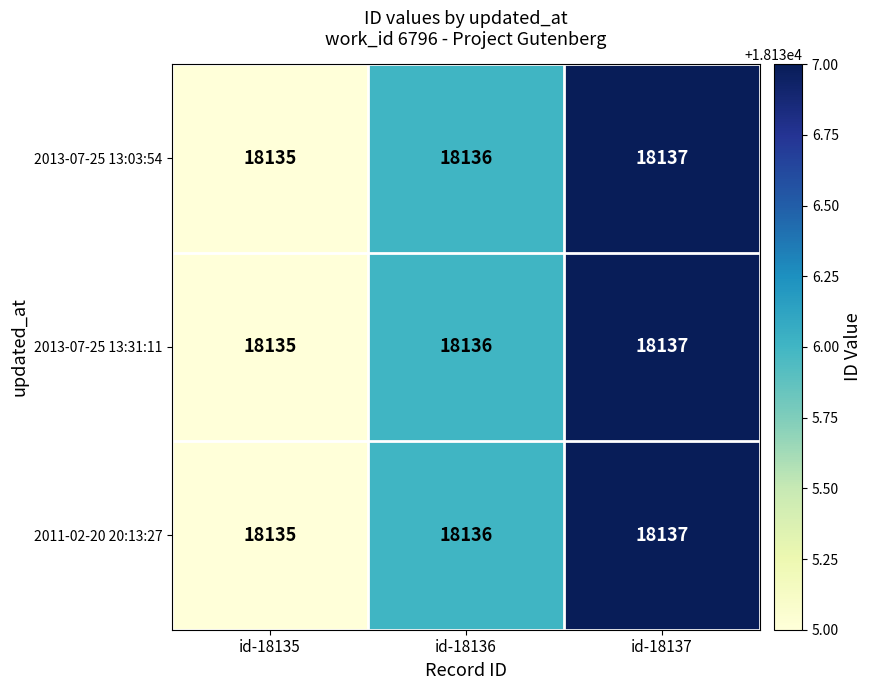

Reading right to left, extract all data points from this chart.

2013-07-25 13:03:54: id-18137=18137	id-18136=18136	id-18135=18135
2013-07-25 13:31:11: id-18137=18137	id-18136=18136	id-18135=18135
2011-02-20 20:13:27: id-18137=18137	id-18136=18136	id-18135=18135